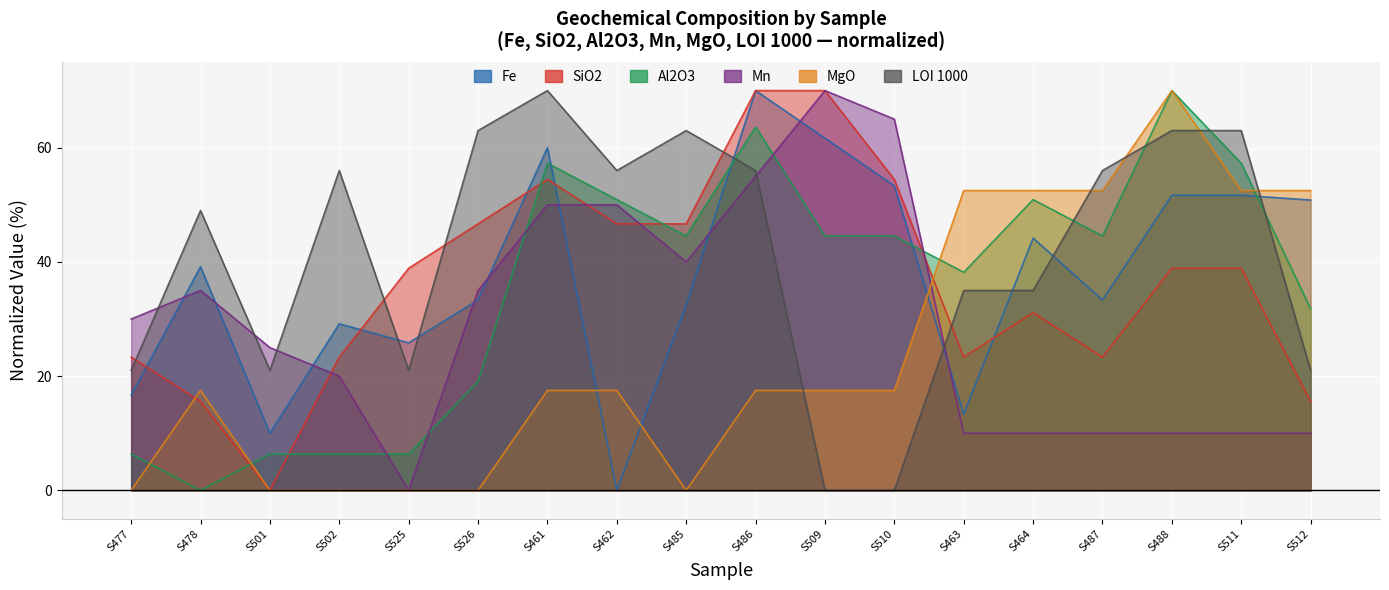

At which label does Fe first exceed 39?

S478